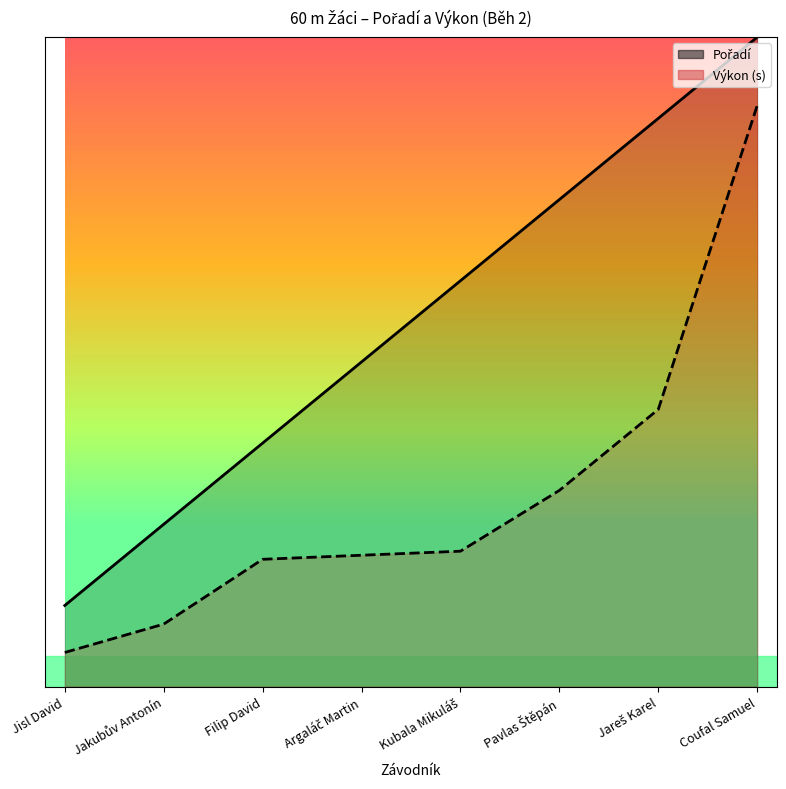

True or false: Výkon and Pořadí cross at least once.

False